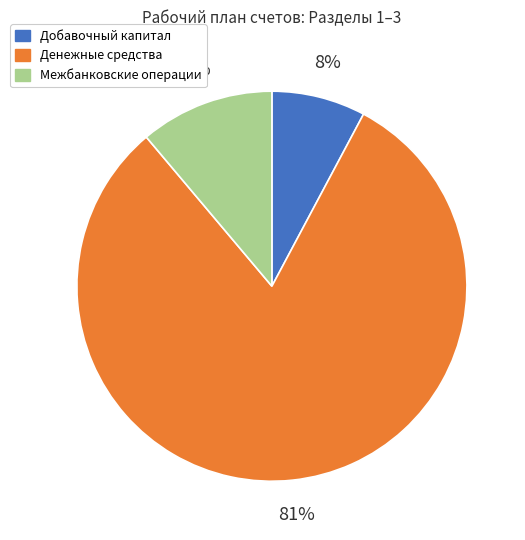

Is there any slice that represents more than half of the pie?

Yes